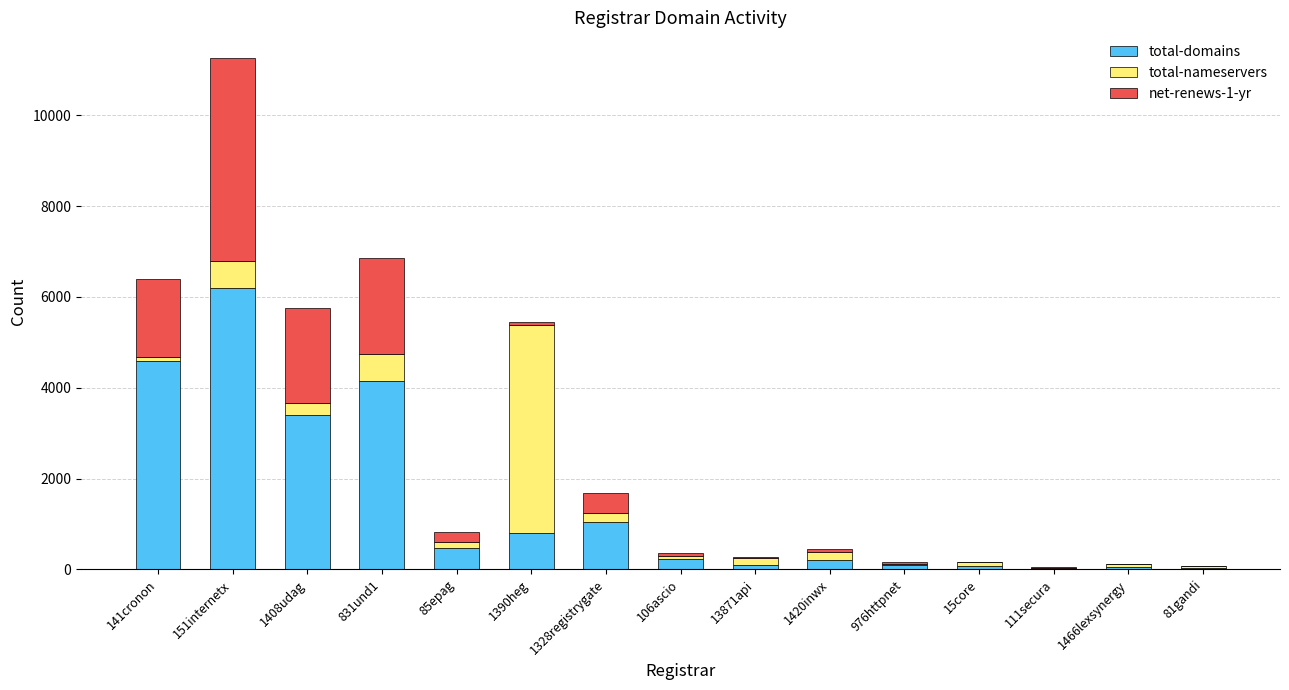

Are the bars horizontal?

No